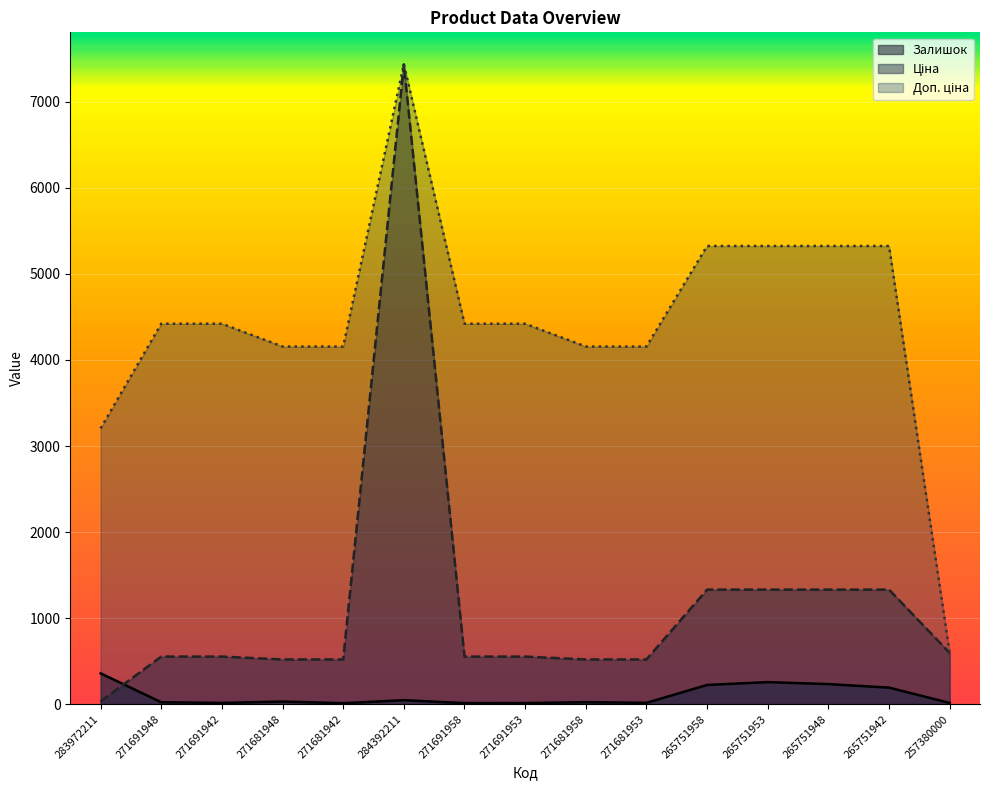

What is the total value across all series at 265751958?

6879.1